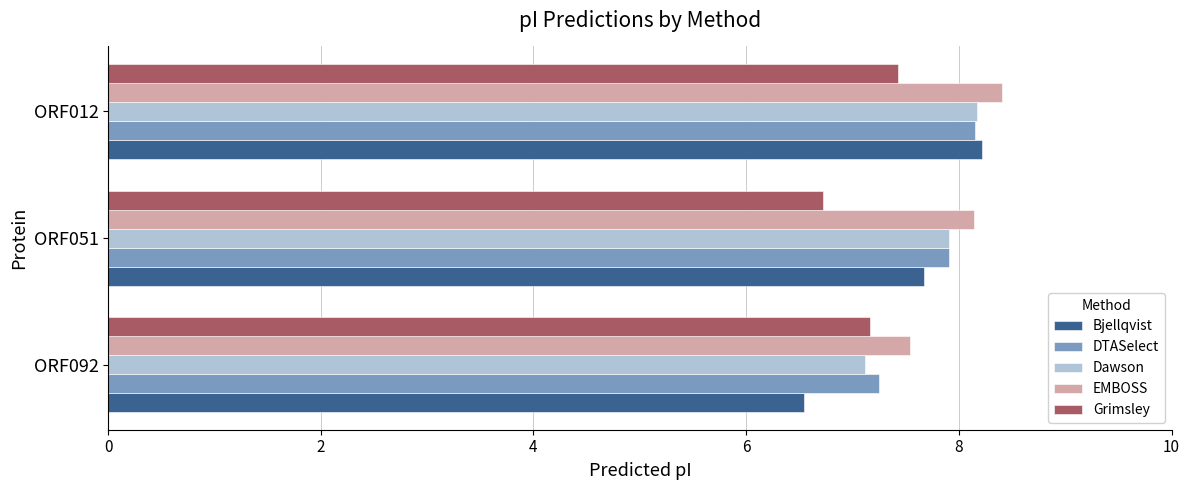

List the labels in order of EMBOSS value, largest first.

ORF012, ORF051, ORF092